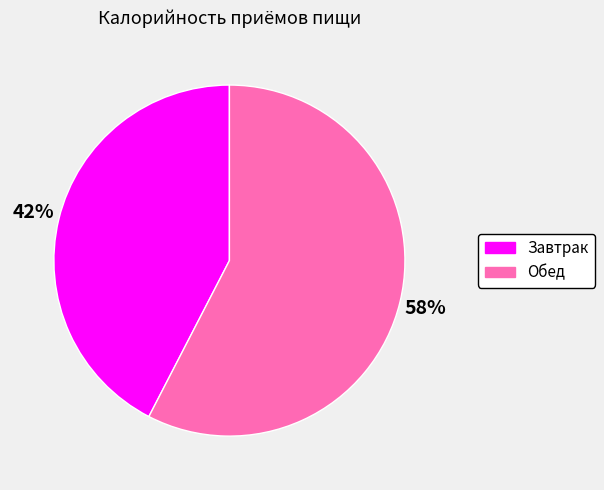

Is the sum of Обед and Завтрак greater than half?

Yes